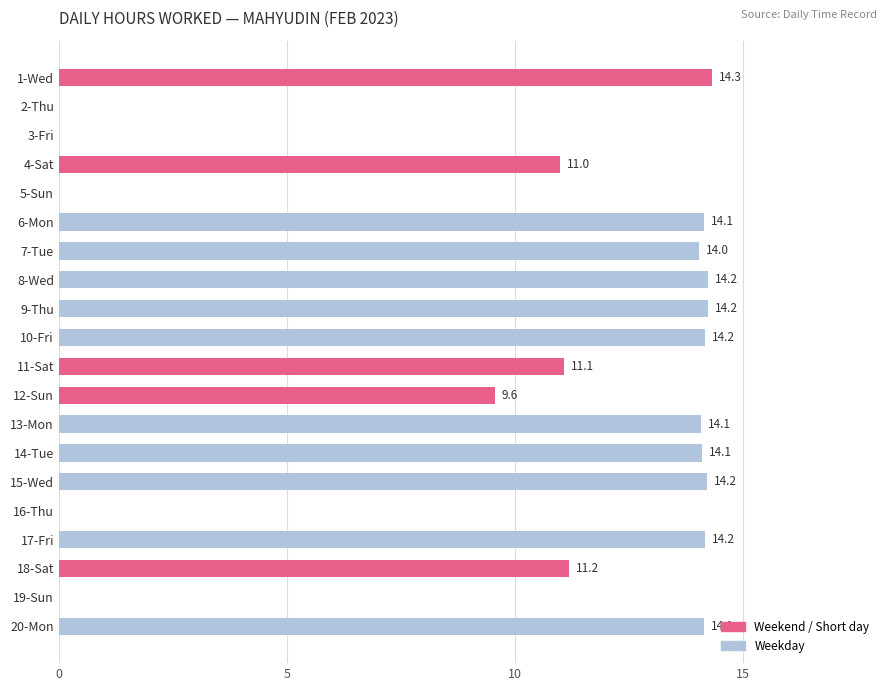

How many positive values are there?

15